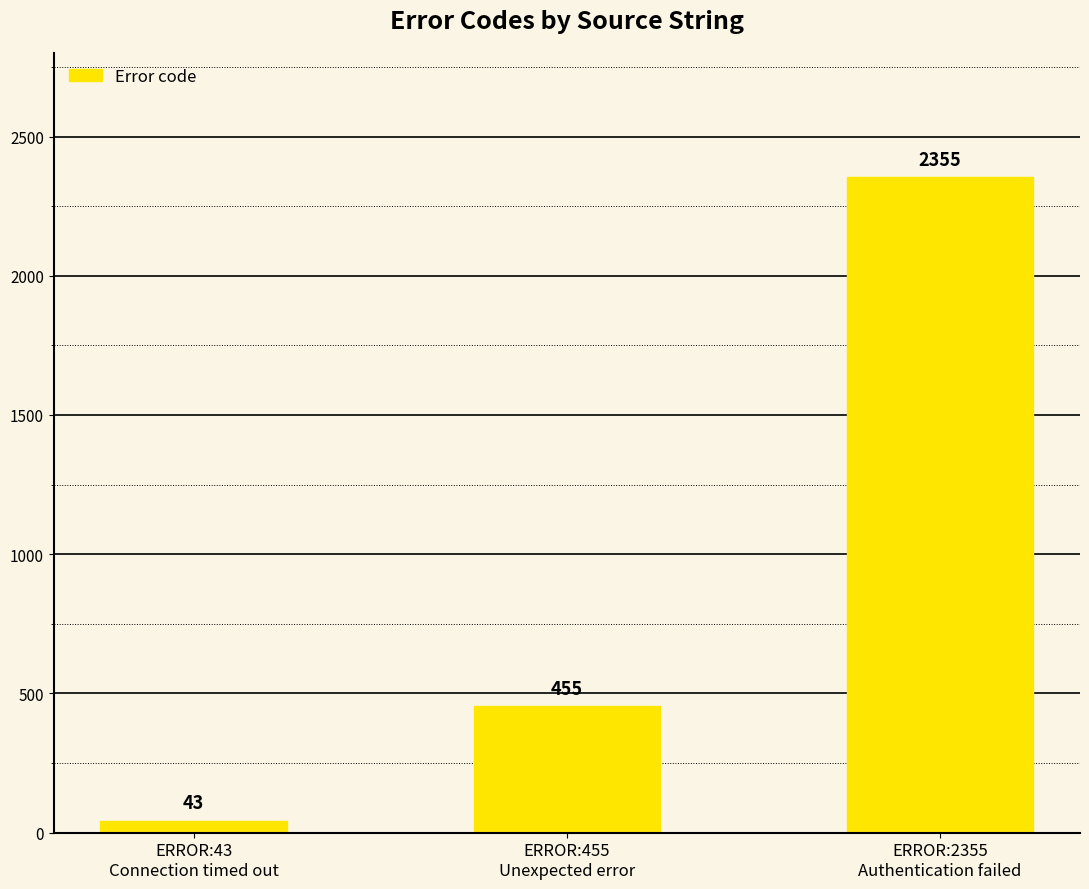

Between ERROR:455
Unexpected error and ERROR:2355
Authentication failed, which is larger?

ERROR:2355
Authentication failed